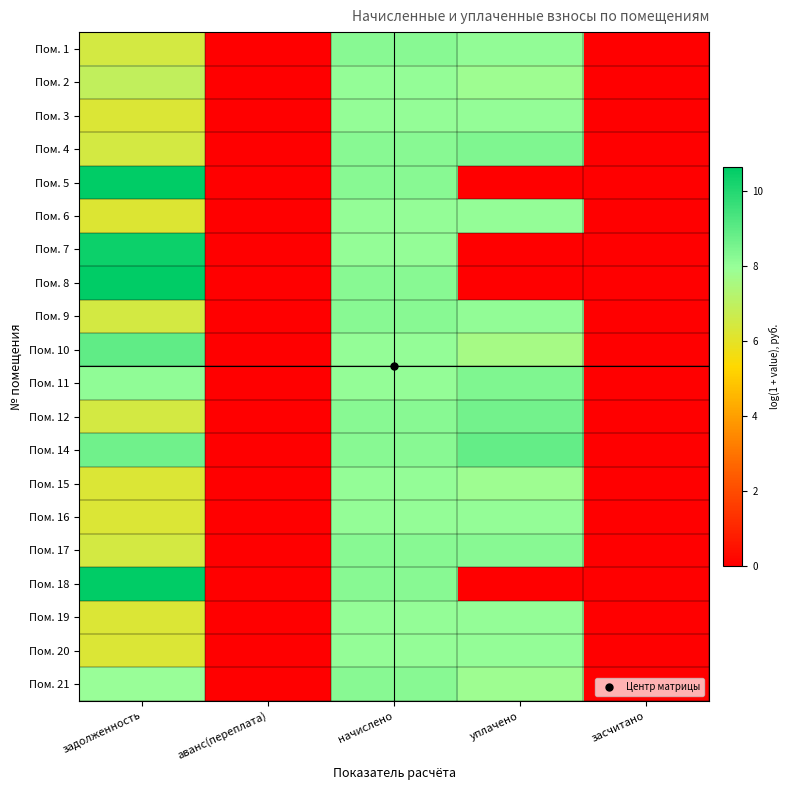

List the series in order of their peak value, highest first.

Пом. 8, Пом. 5, Пом. 18, Пом. 7, Пом. 10, Пом. 14, Пом. 12, Пом. 11, Пом. 4, Пом. 1, Пом. 9, Пом. 21, Пом. 17, Пом. 19, Пом. 16, Пом. 20, Пом. 2, Пом. 15, Пом. 3, Пом. 6